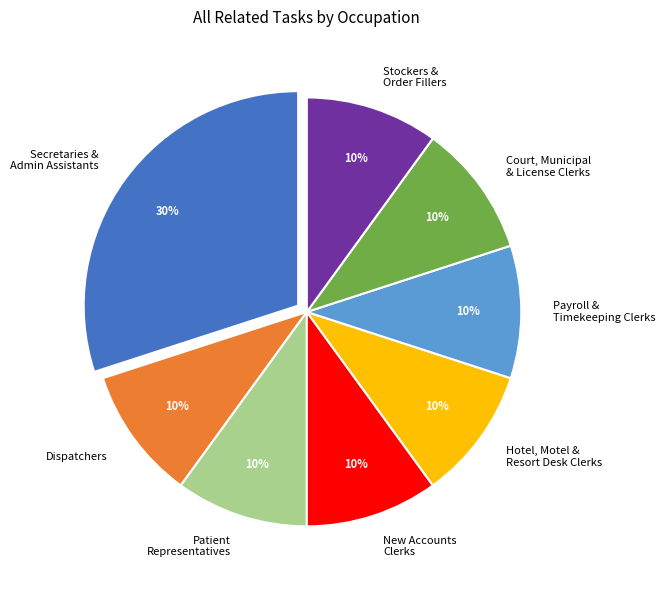

Which category has the biggest portion of the pie?

Secretaries & Admin Assistants